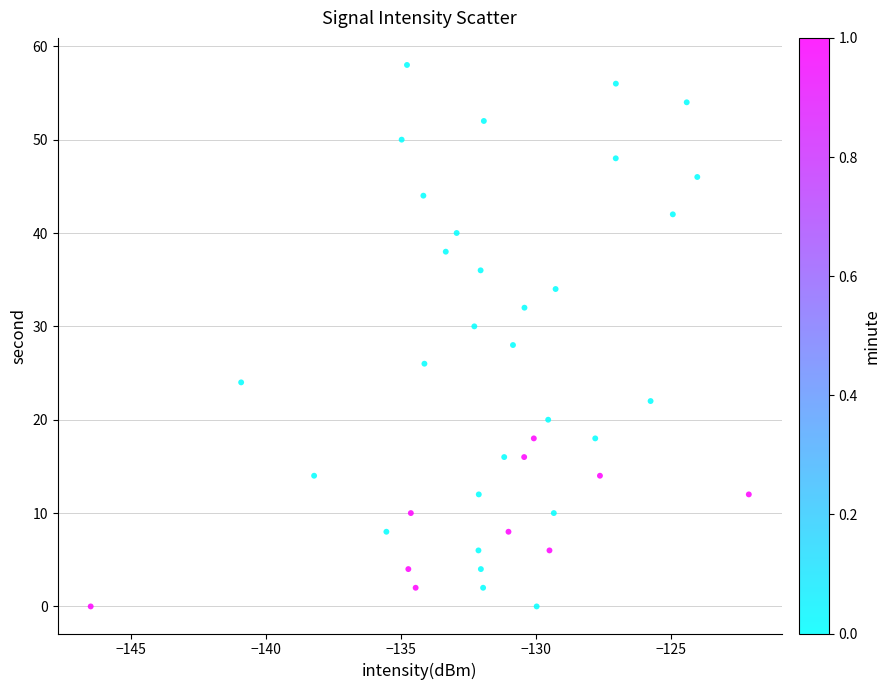

What is the range of Y values (max minus min)?

58